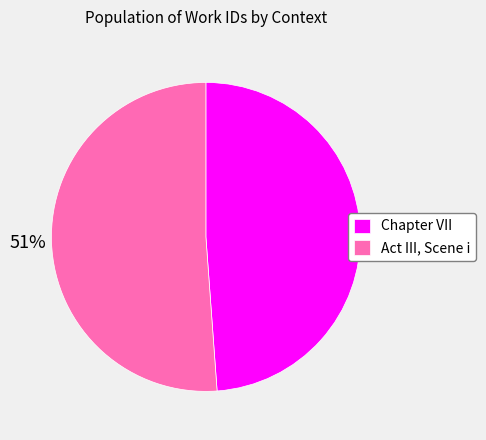

To the nearest percent, what is the average slice percentage?

50%